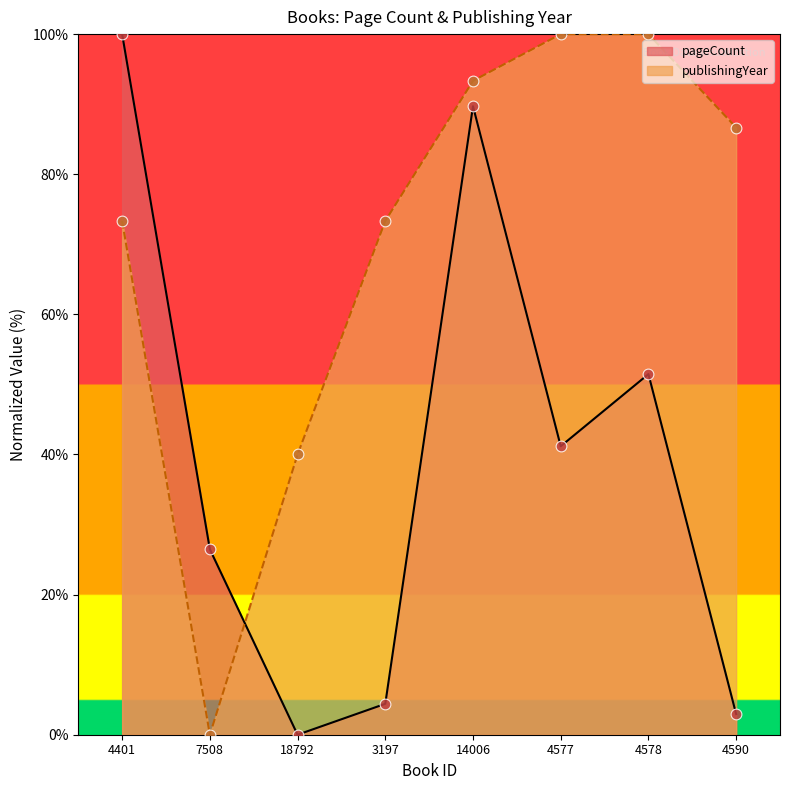

At which category is the sum across all series the highest?

14006